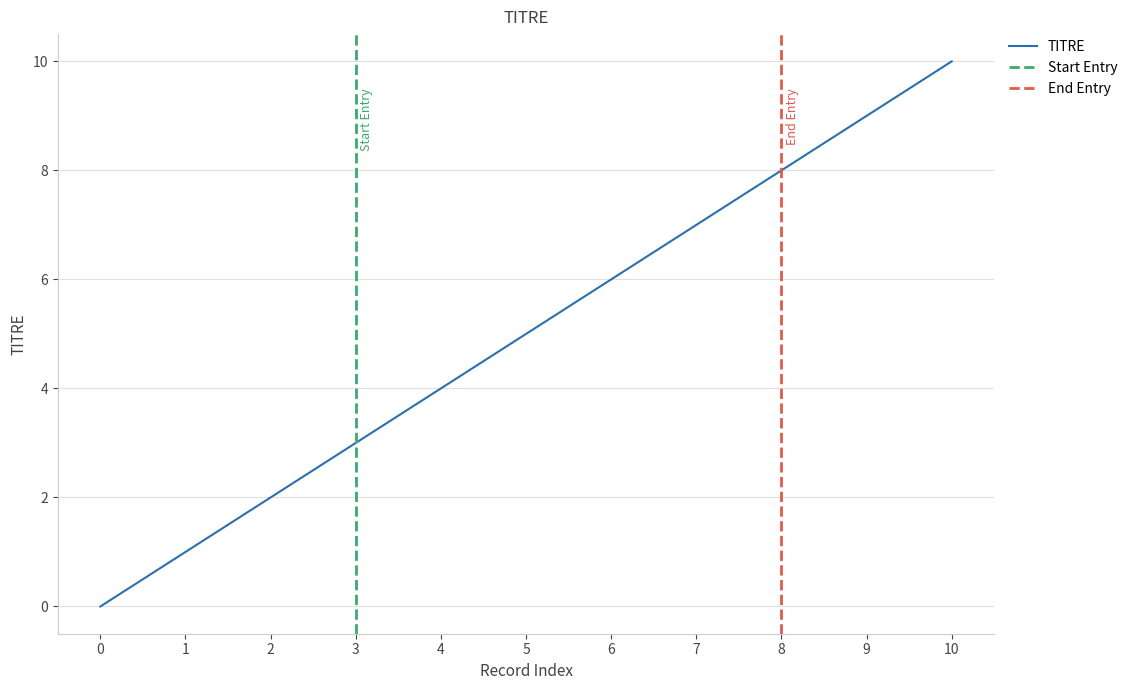

Approximately how many times larger is the value at 7 compared to 4?

1.8